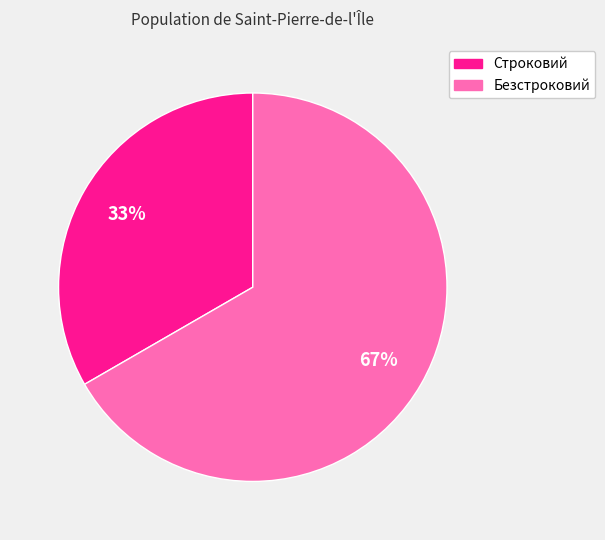

Approximately how many times larger is the value at Строковий compared to Безстроковий?

0.5